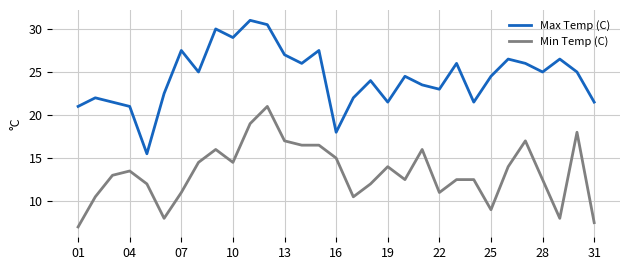

Which series has the largest range (max minus min)?

Max Temp (C)